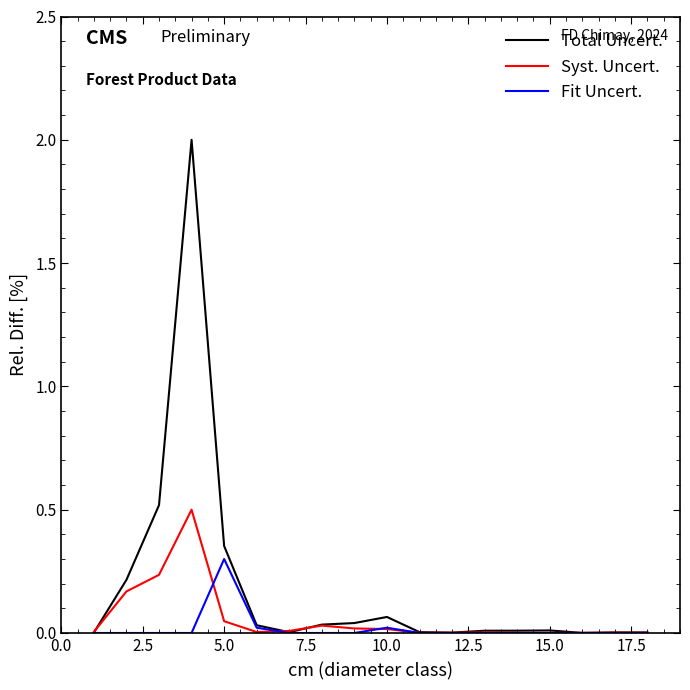

What is the maximum value shown in the chart?

2.0